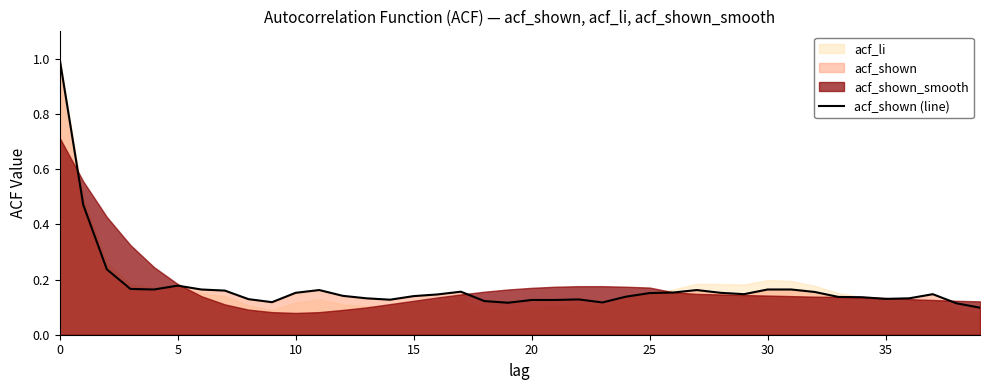

Between 32 and 24, which is larger?

32